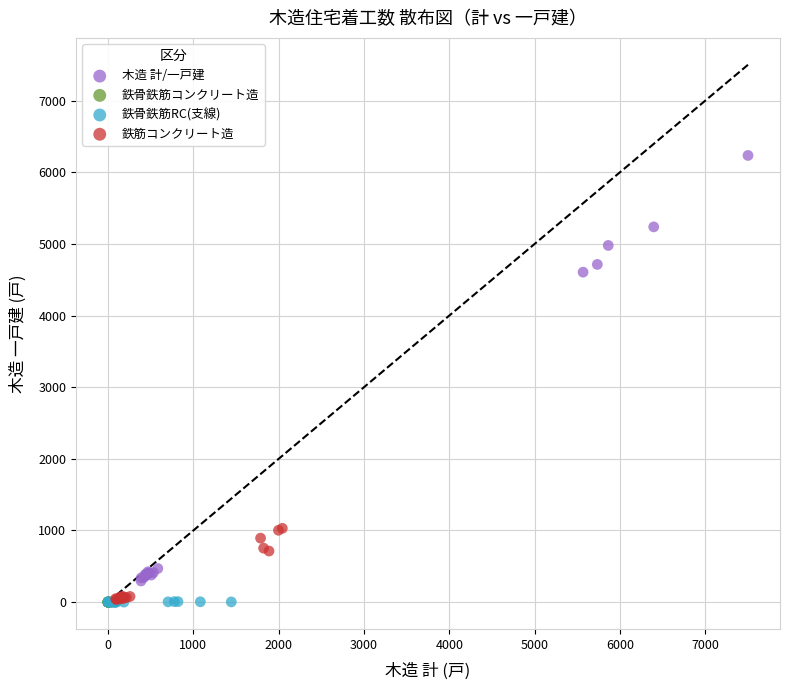

Which series contains the highest Y value?

木造 計/一戸建